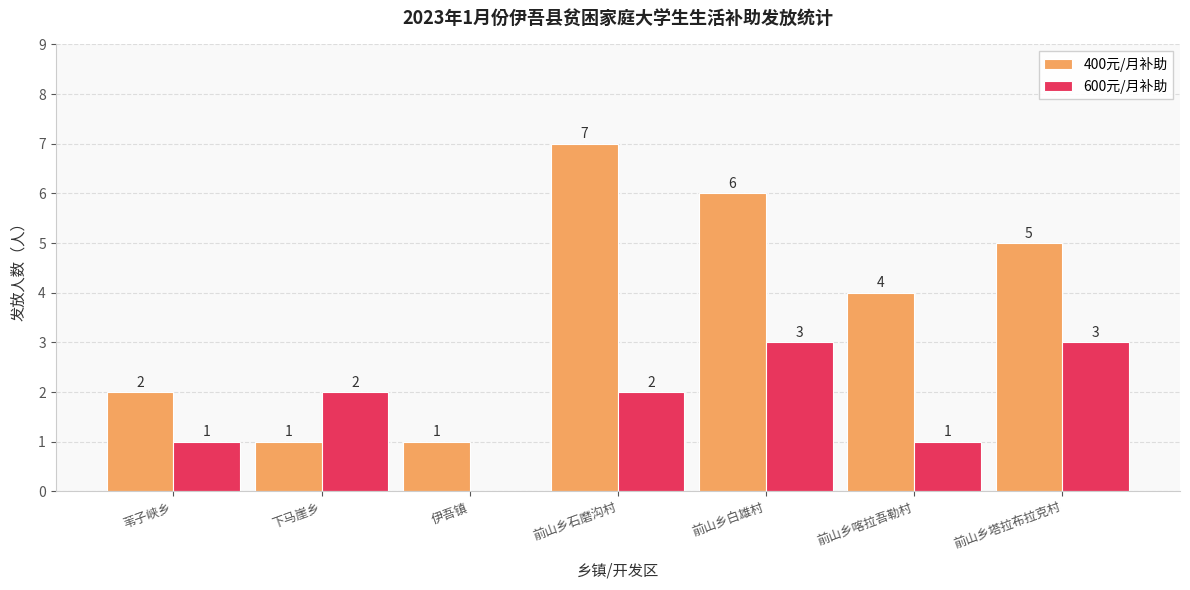

What is the total value across all series at 前山乡白雄村?

9